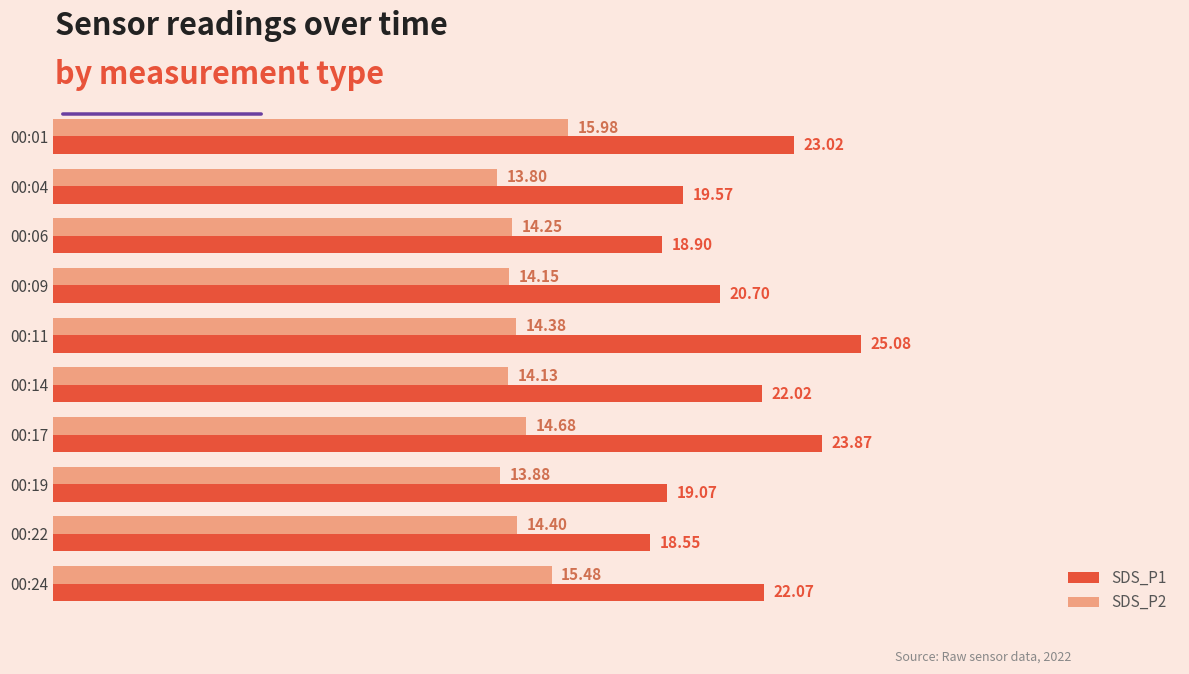

At which label does SDS_P1 reach its minimum?

00:22